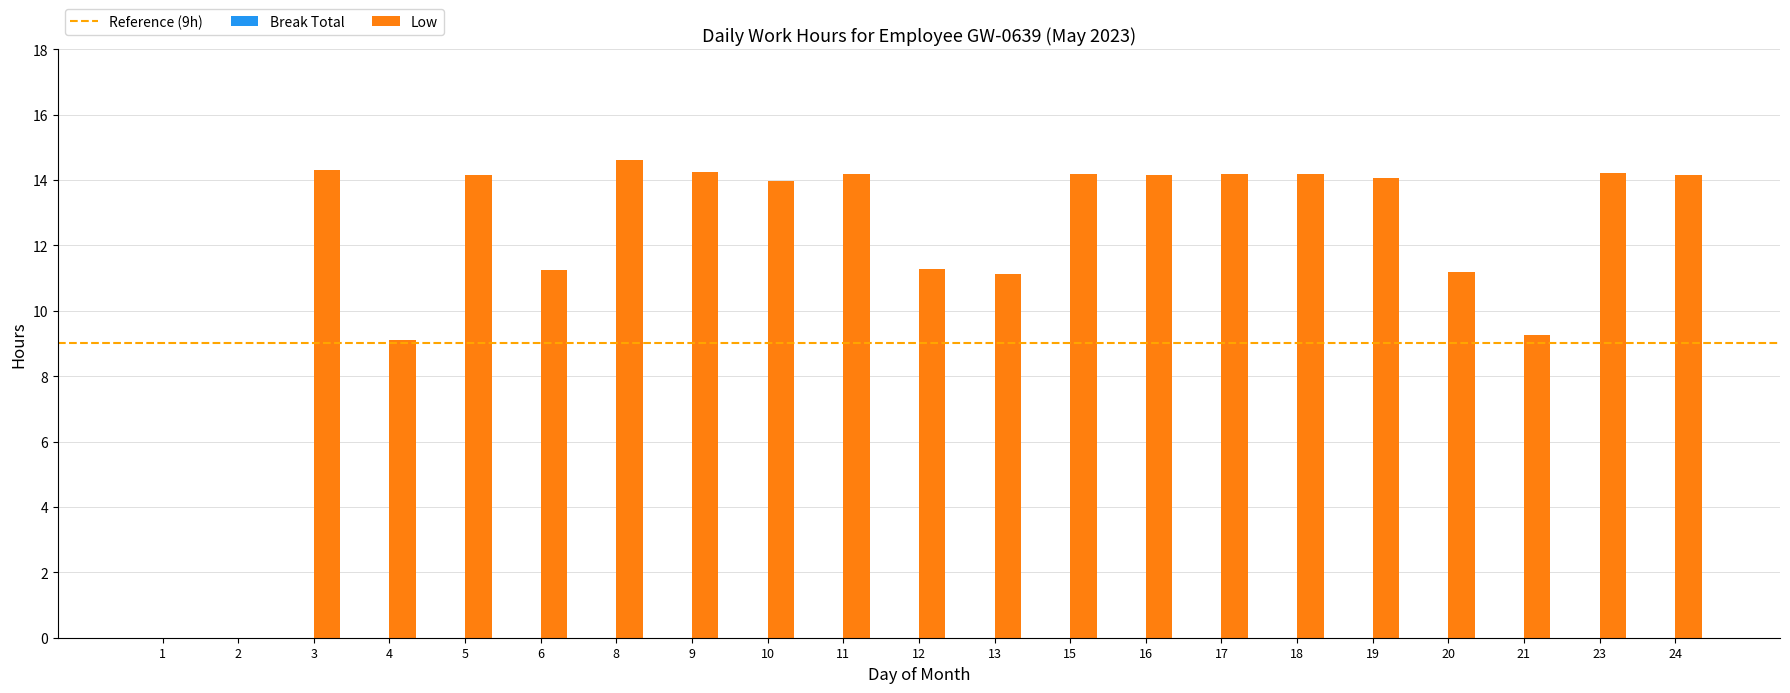

The value at 2 is -10.1. True or false?

False